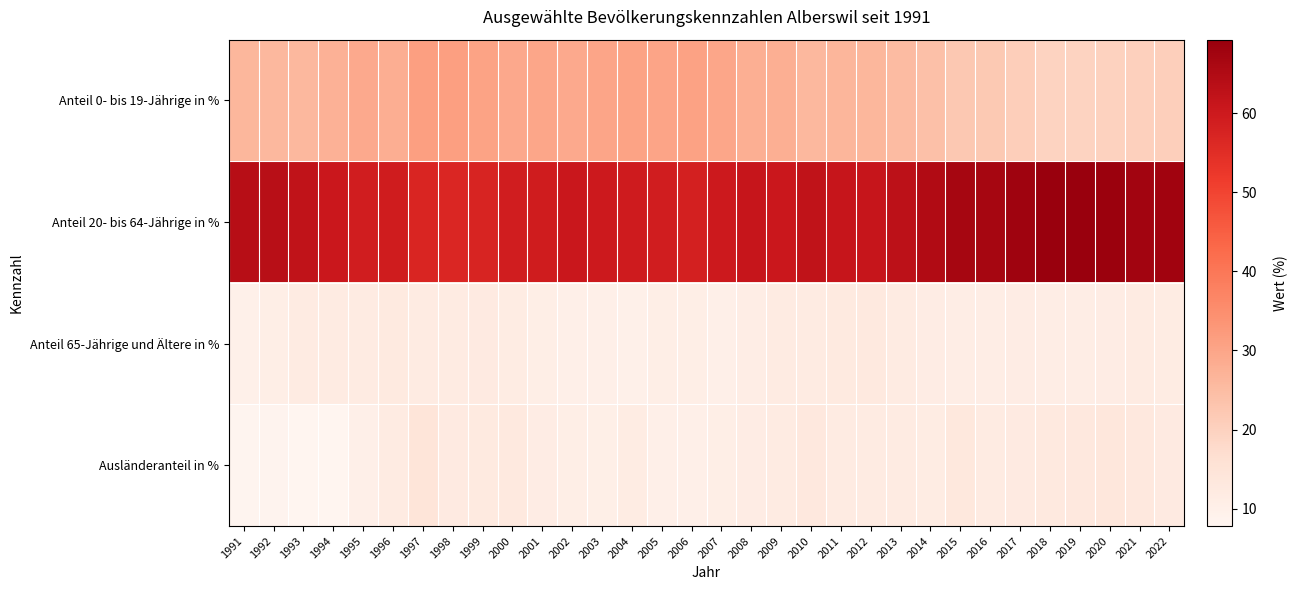

Reading right to left, extract all data points from this chart.

Anteil 0- bis 19-Jährige in %: 2022=20.6	2021=20.5	2020=20.0	2019=19.6	2018=19.6	2017=20.8	2016=22.1	2015=22.3	2014=24.0	2013=25.2	2012=26.1	2011=26.3	2010=25.9	2009=27.8	2008=27.8	2007=29.9	2006=30.8	2005=30.2	2004=30.6	2003=30.1	2002=29.1	2001=29.8	2000=29.4	1999=30.5	1998=31.3	1997=31.3	1996=28.1	1995=29.0	1994=27.3	1993=26.0	1992=25.9	1991=26.2
Anteil 20- bis 64-Jährige in %: 2022=67.8	2021=67.4	2020=68.6	2019=69.3	2018=69.3	2017=67.9	2016=66.8	2015=66.8	2014=64.9	2013=62.9	2012=61.2	2011=61.2	2010=62.3	2009=60.5	2008=61.2	2007=60.0	2006=58.3	2005=59.2	2004=59.6	2003=60.0	2002=60.8	2001=59.3	2000=59.0	1999=57.3	1998=56.8	1997=56.9	1996=59.3	1995=59.2	1994=60.6	1993=62.1	1992=63.6	1991=64.0
Anteil 65-Jährige und Ältere in %: 2022=11.6	2021=12.1	2020=11.4	2019=11.1	2018=11.0	2017=11.3	2016=11.1	2015=11.0	2014=11.2	2013=11.9	2012=12.7	2011=12.5	2010=11.8	2009=11.7	2008=11.0	2007=10.0	2006=10.9	2005=10.6	2004=9.8	2003=10.0	2002=10.1	2001=10.9	2000=11.5	1999=12.3	1998=11.9	1997=11.7	1996=12.6	1995=11.8	1994=12.1	1993=11.9	1992=10.5	1991=9.8
Ausländeranteil in %: 2022=12.3	2021=12.9	2020=13.8	2019=12.9	2018=12.7	2017=12.2	2016=12.0	2015=13.1	2014=11.5	2013=11.9	2012=12.0	2011=12.1	2010=12.9	2009=12.0	2008=11.4	2007=10.6	2006=10.2	2005=10.1	2004=11.6	2003=10.3	2002=10.9	2001=11.4	2000=12.7	1999=12.5	1998=12.3	1997=14.3	1996=11.7	1995=10.0	1994=7.8	1993=7.8	1992=8.4	1991=8.2